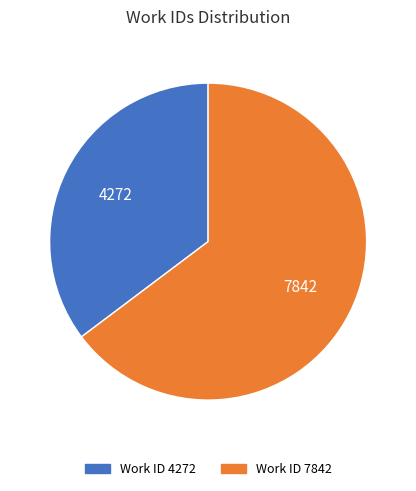

Which category has the smallest portion of the pie?

Work ID 4272